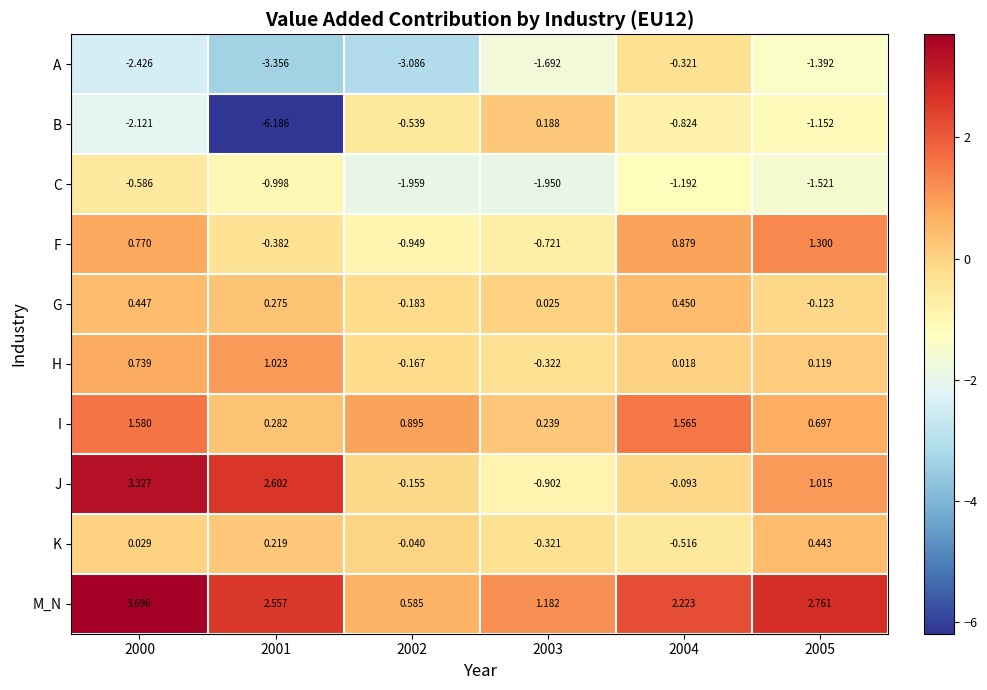

Is the value of B at 2000 greater than the value of F at 2004?

No